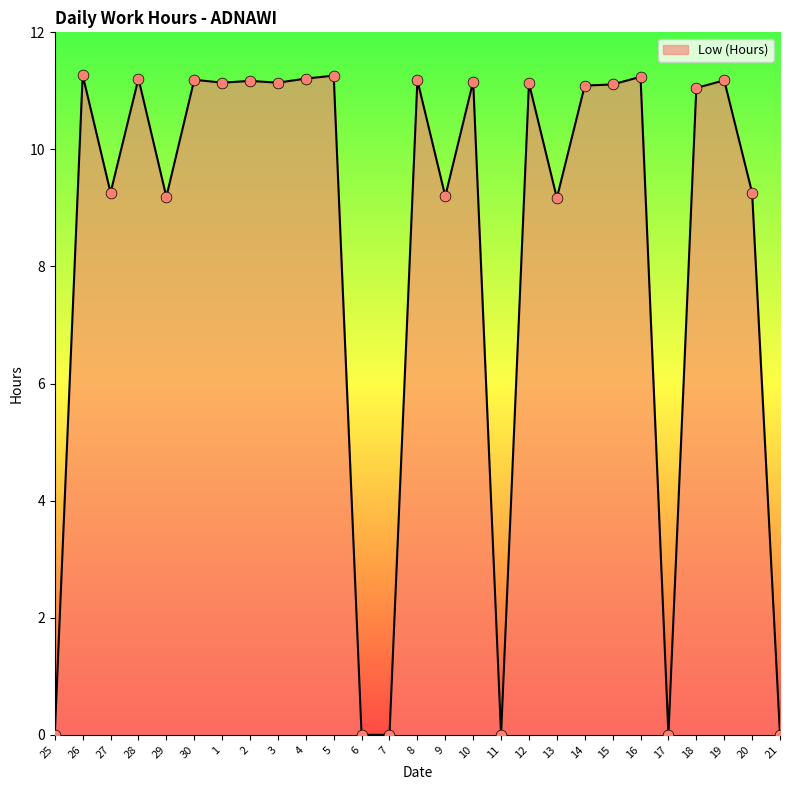

Approximately how many times larger is the value at 13 compared to 8?

0.8